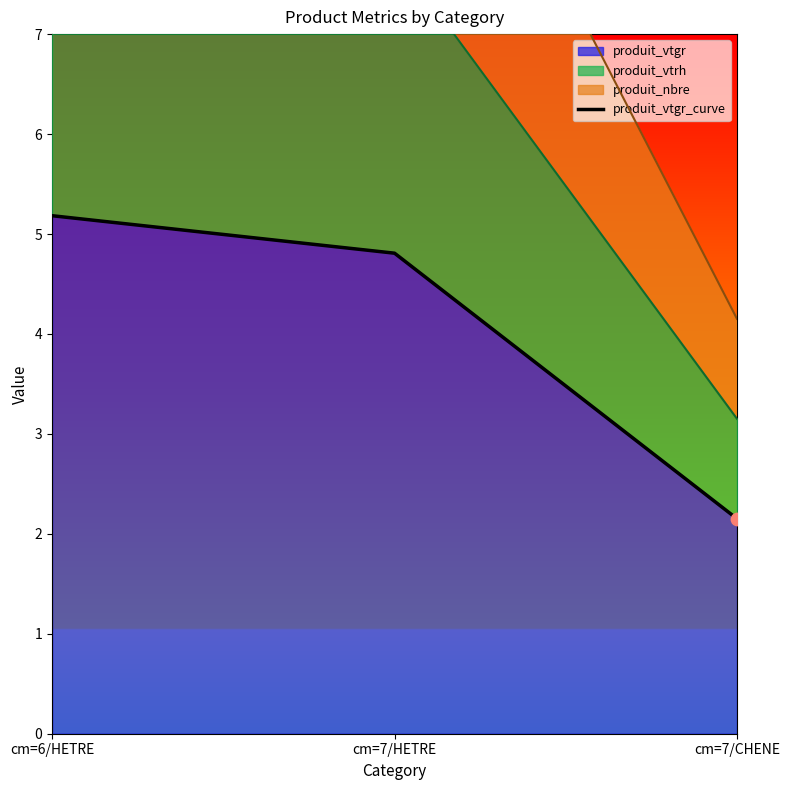

Which has a higher value, cm=7/HETRE or cm=7/CHENE?

cm=7/HETRE